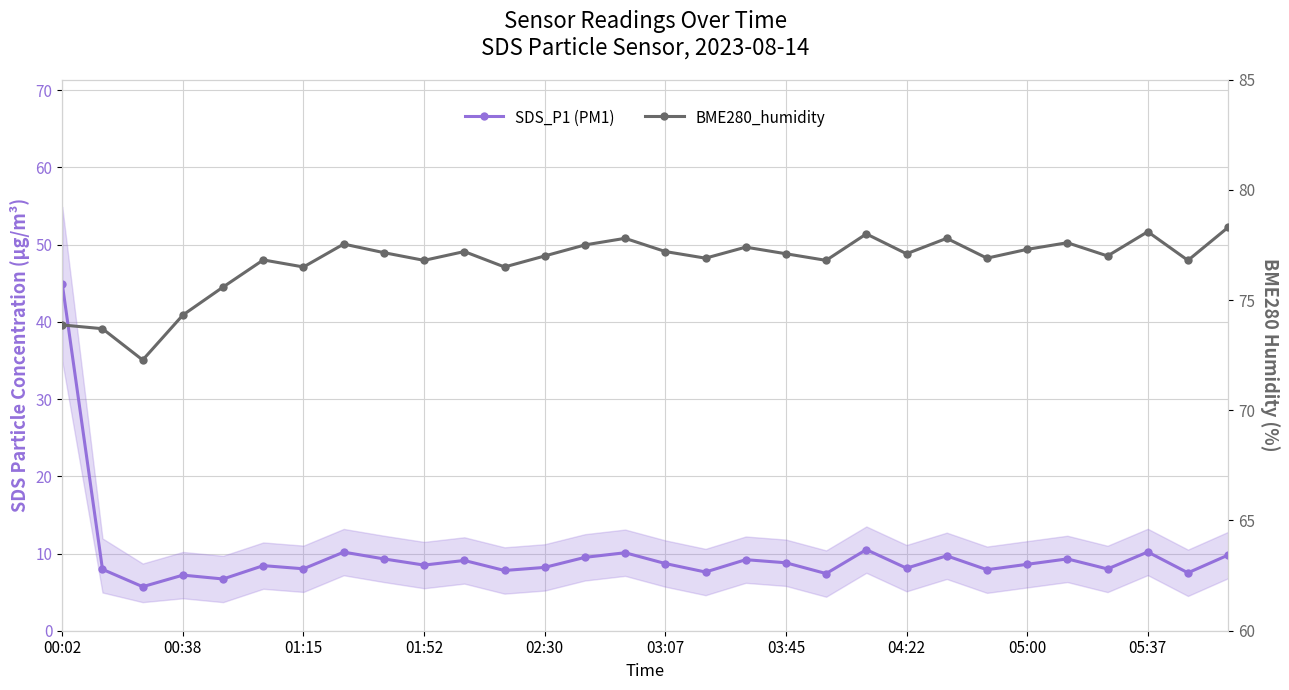

What is the total value across all series at 01:52?

85.3